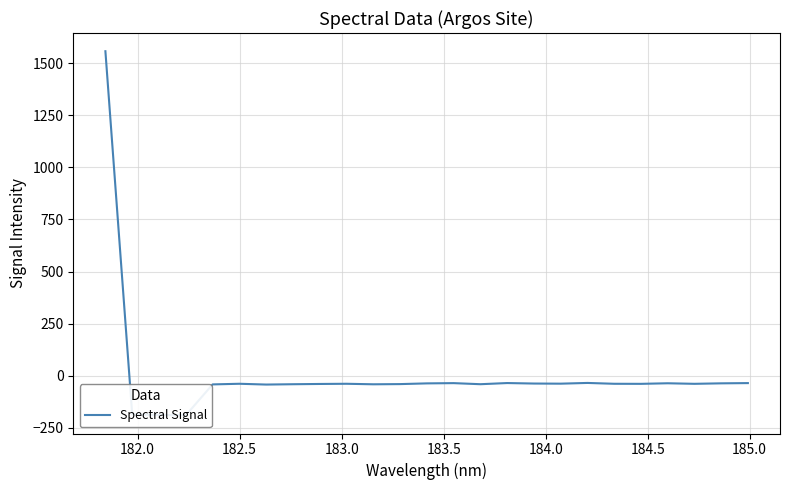

How many lines are shown in the chart?

1